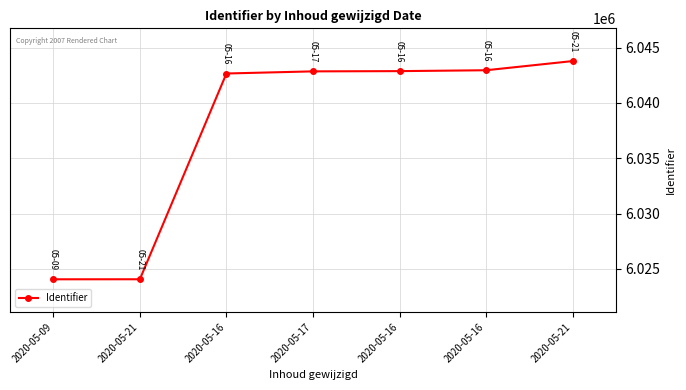

At which label is the value closest to 6033921?

2020-05-16